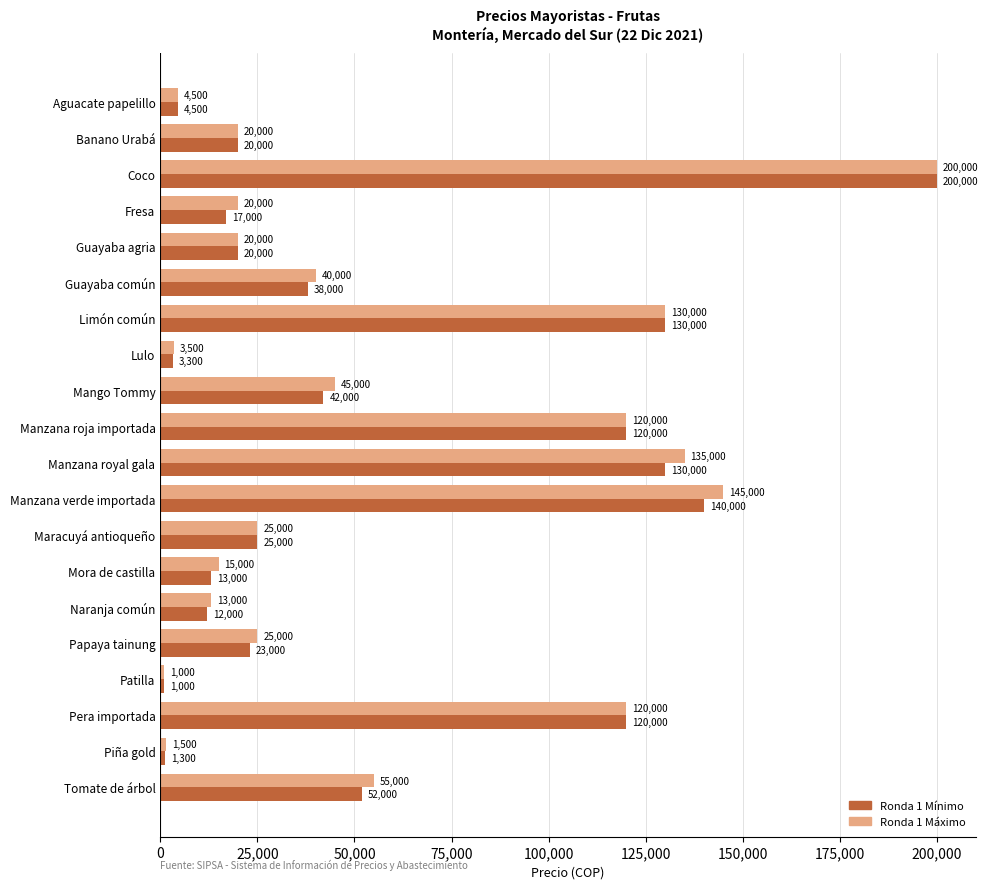

What value does the Ronda 1 Máximo series have at Pera importada, to the nearest 50?

120000